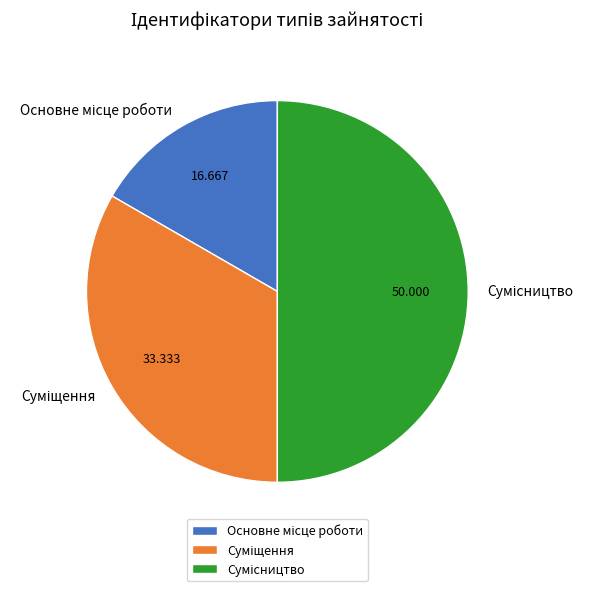

To the nearest percent, what portion does Суміщення represent?

33%